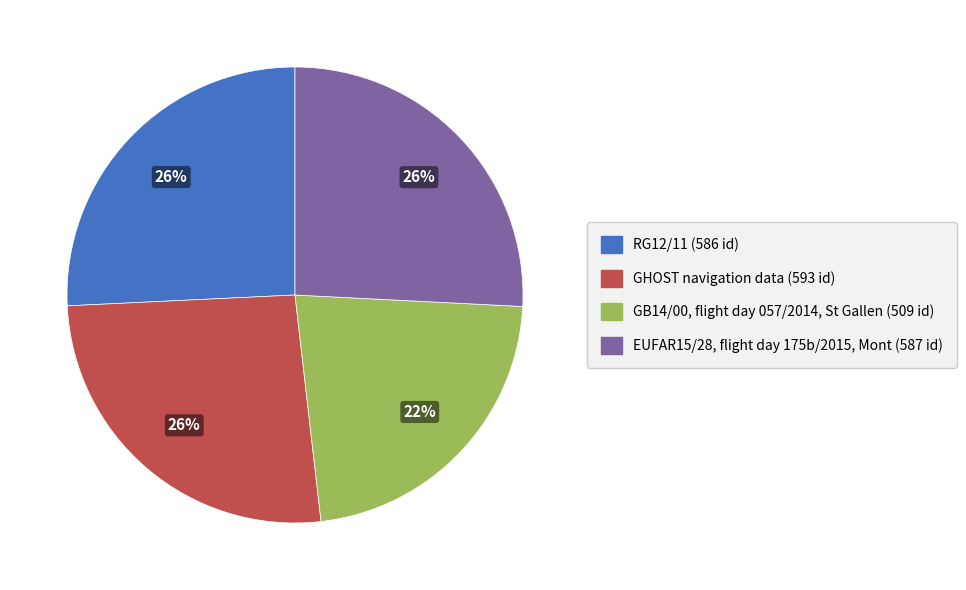

Combined, do RG12/11 and GB14/00, flight day 057/2014, St Gallen account for over 50%?

No